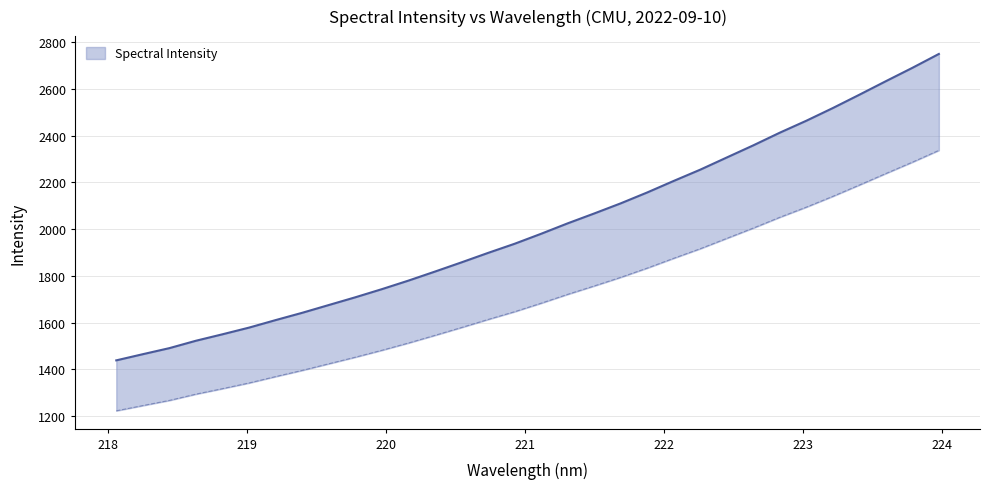

What position from the left is 221.6902?

20